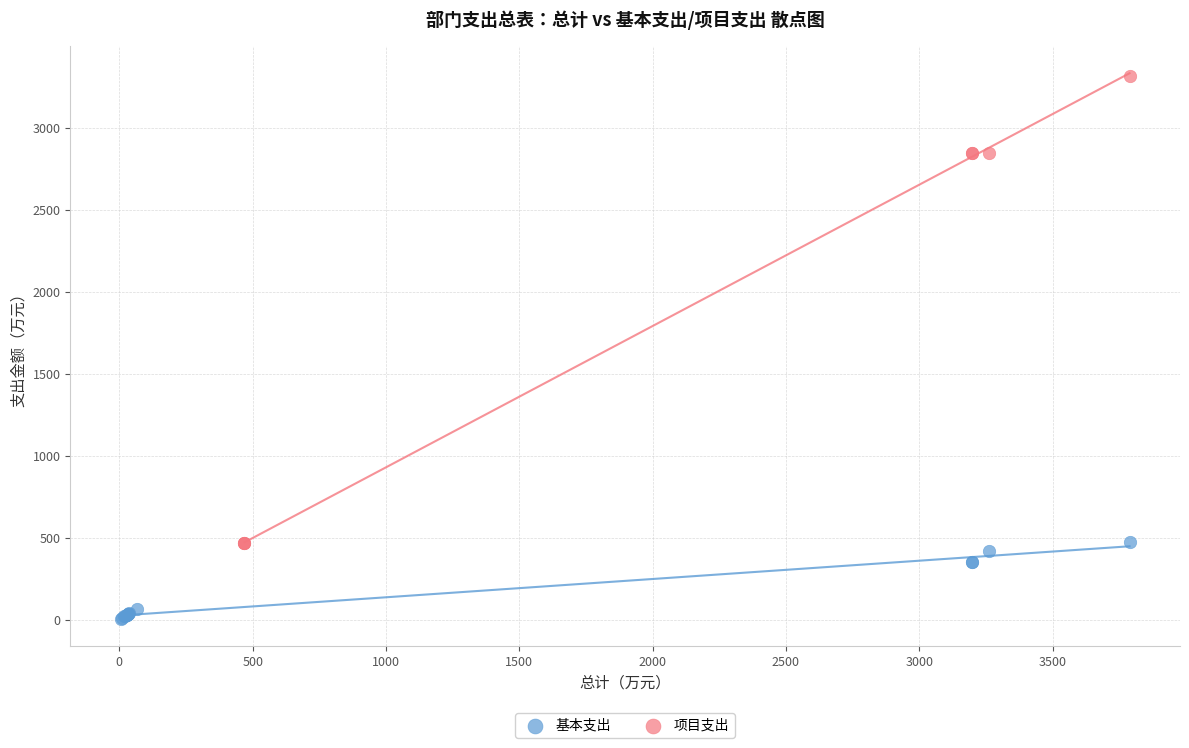

Which series contains the highest Y value?

项目支出